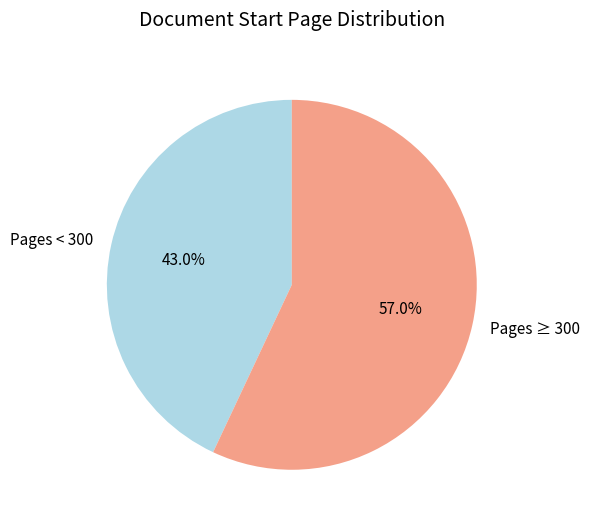

Which slice is the smallest?

Pages < 300